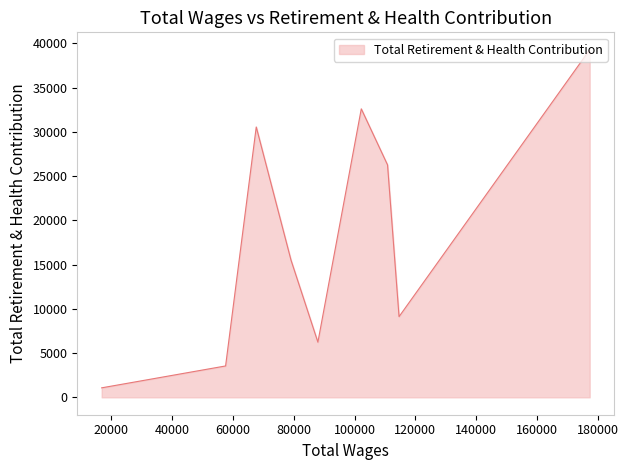

What is the sum of all values?

164123